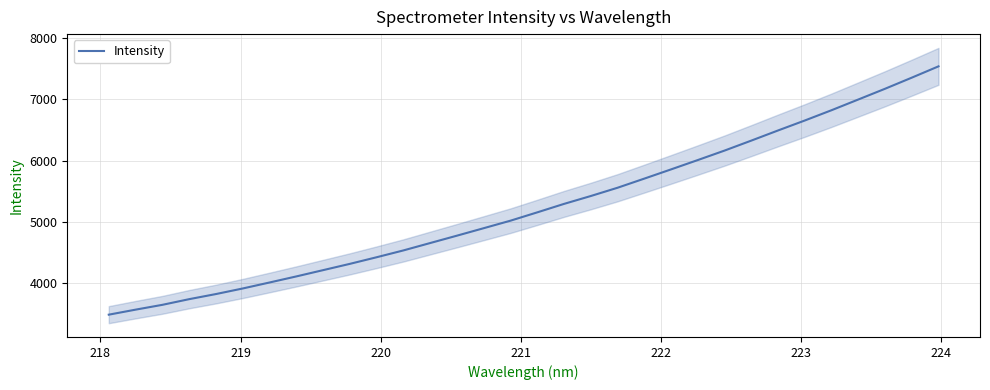

Does the chart display data point markers on the line(s)?

No